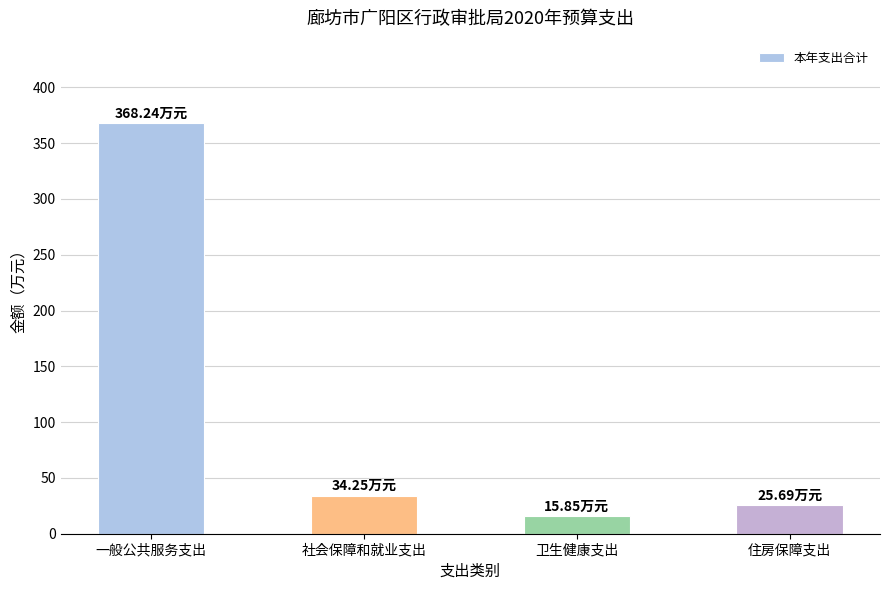

What is the sum of the values at 一般公共服务支出 and 住房保障支出?

393.9